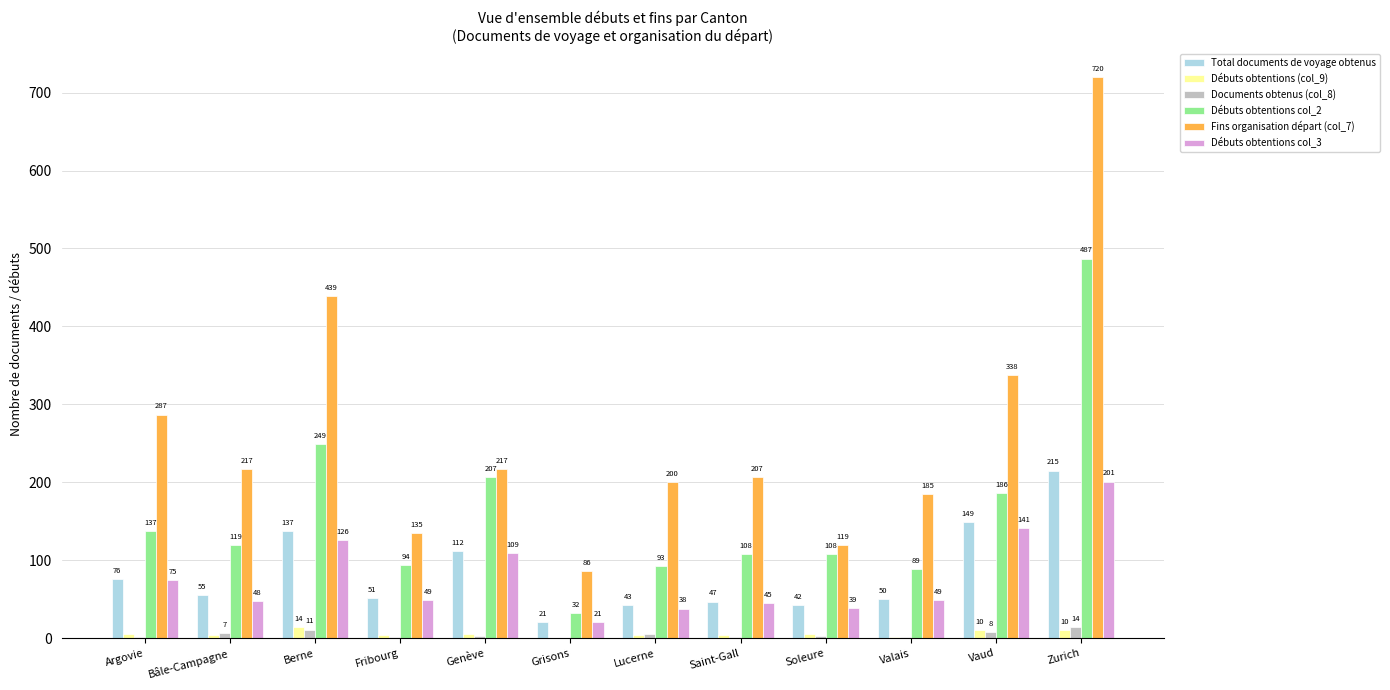

Which series has the largest total across all categories?

Fins organisation départ (col_7)